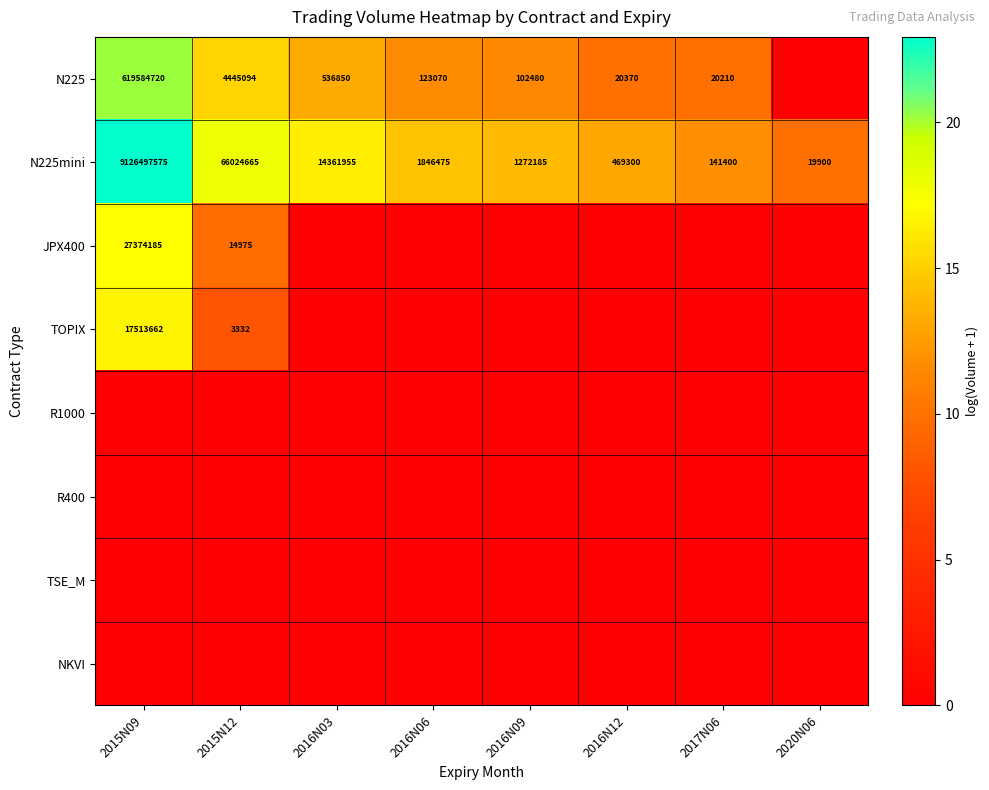

Count the number of data series in this chart.

8